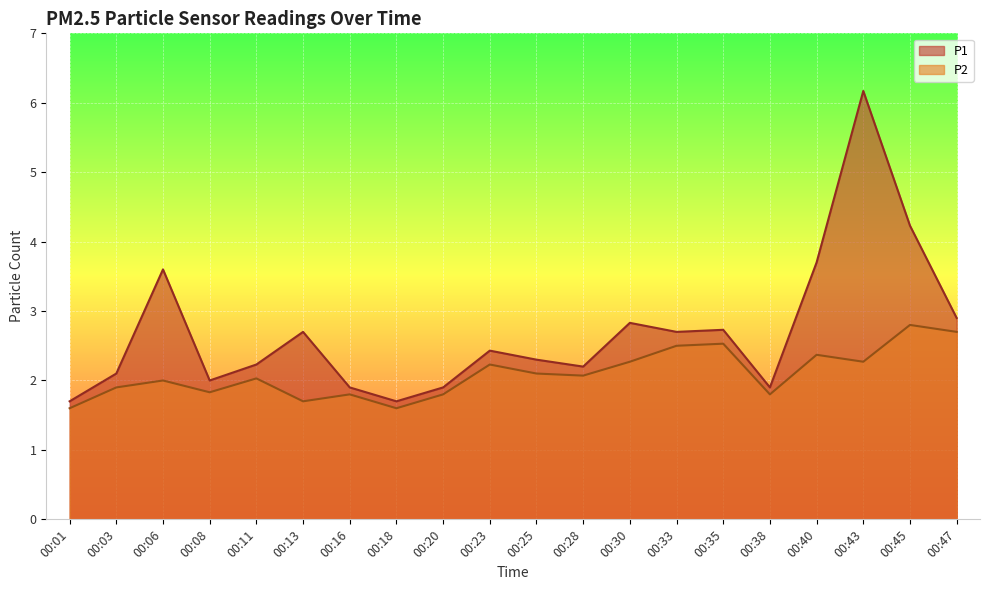

At which label does P2 reach its minimum?

00:01